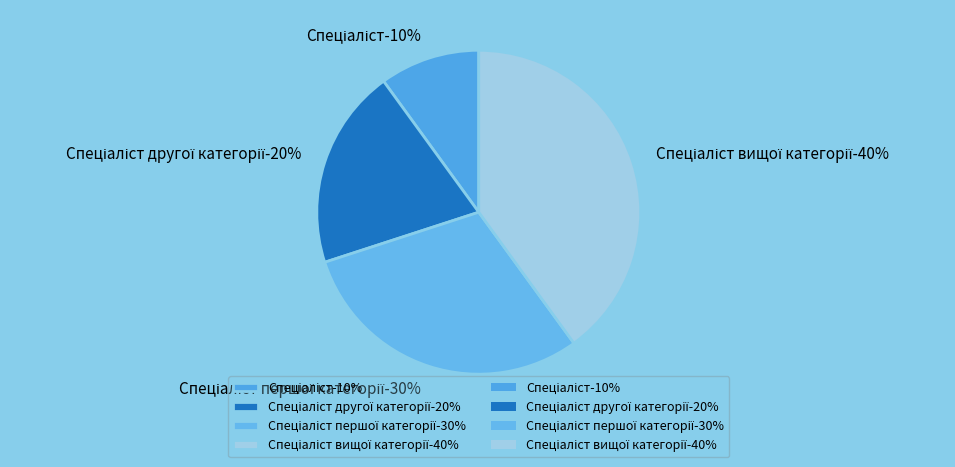

To the nearest percent, what is the difference between the largest and smallest slice percentages?

30%